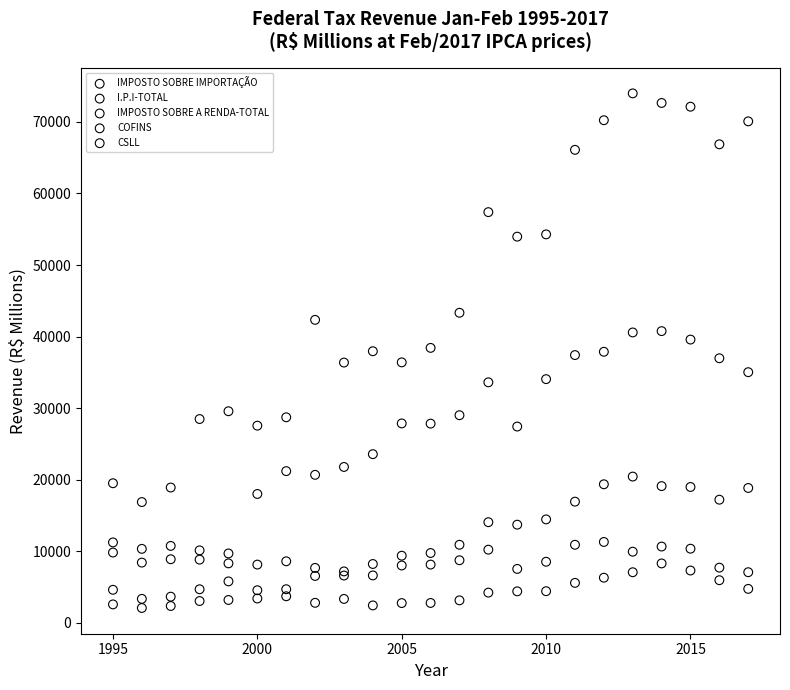

Which series reaches the maximum Y coordinate?

IMPOSTO SOBRE A RENDA-TOTAL